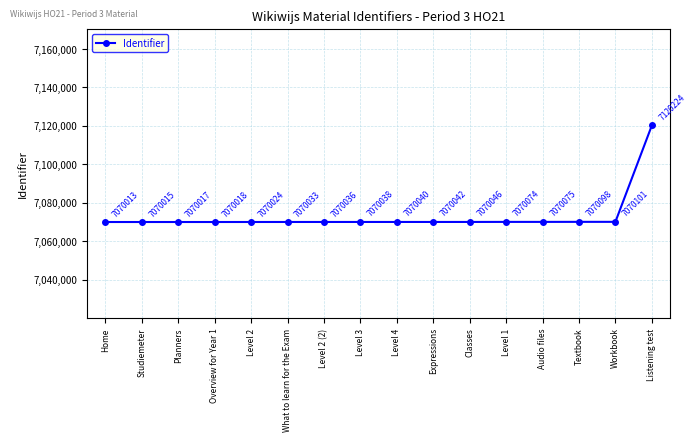

Reading left to right, transcribe all the data shown in this chart.

7070013	7070015	7070017	7070018	7070024	7070033	7070036	7070038	7070040	7070042	7070046	7070074	7070075	7070098	7070101	7120224